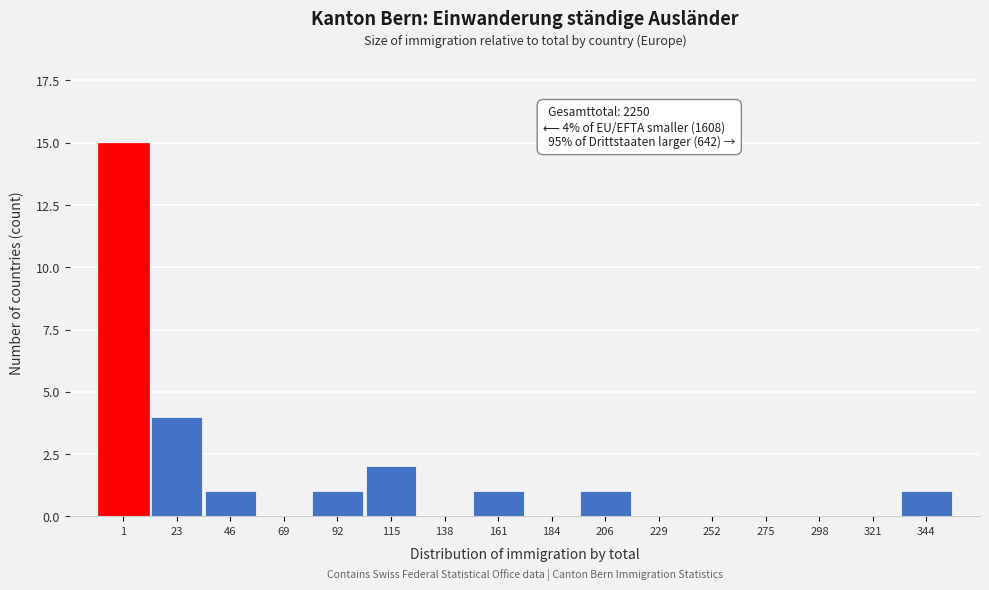

Reading left to right, transcribe all the data shown in this chart.

1=15	23=4	46=1	69=0	92=1	115=2	138=0	161=1	184=0	206=1	229=0	252=0	275=0	298=0	321=0	344=1